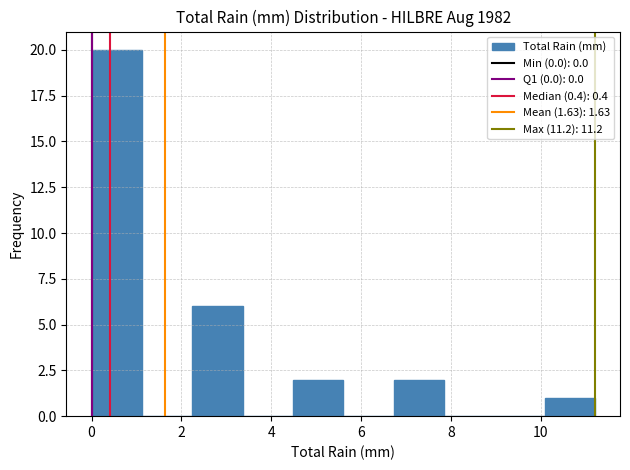

Reading left to right, transcribe this chart: for each bar, give the range it covers on the x-axis and its height. Neither the bar edges nor the heights are printed on the chart, so give them approximately, as read against the axes.

0.00 to 1.12: 20
1.12 to 2.24: 0
2.24 to 3.36: 6
3.36 to 4.48: 0
4.48 to 5.60: 2
5.60 to 6.72: 0
6.72 to 7.84: 2
7.84 to 8.96: 0
8.96 to 10.08: 0
10.08 to 11.20: 1